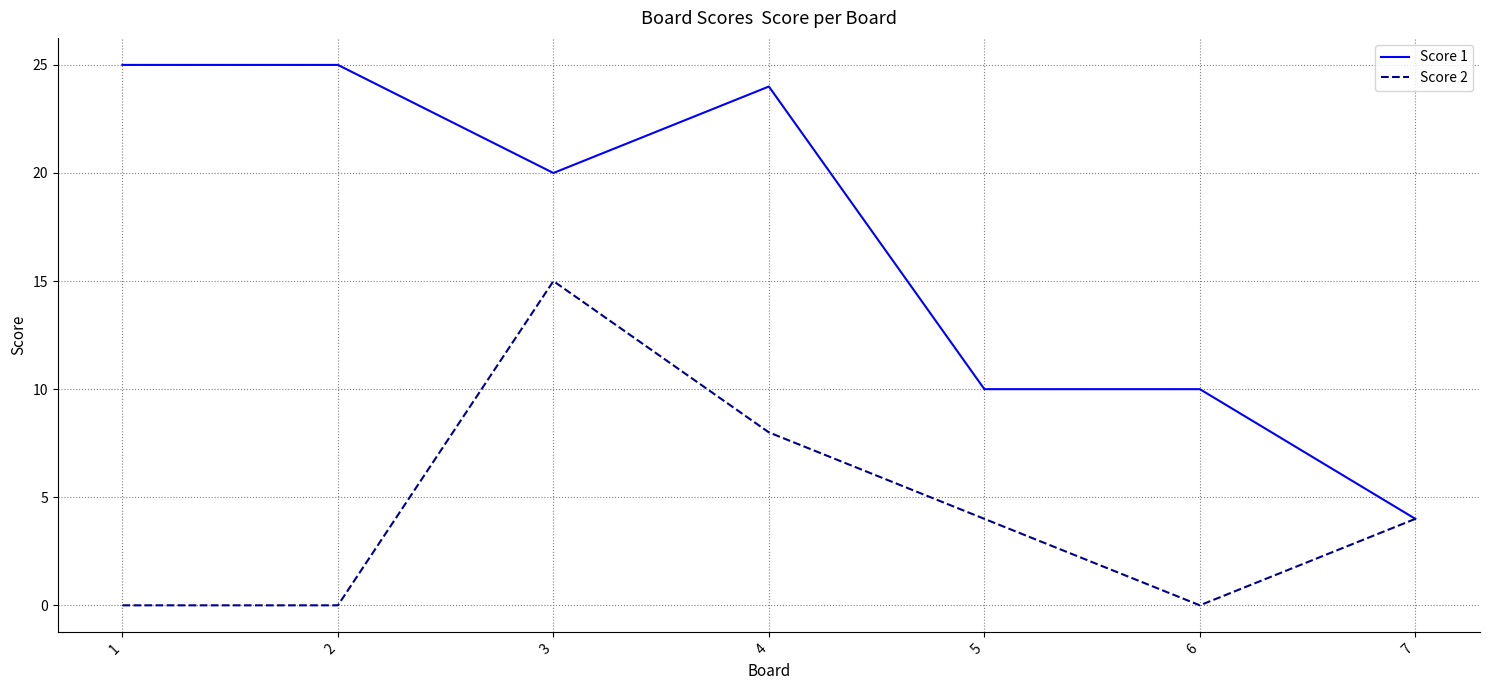

What is the difference between the maximum and second lowest values in the Score 1 series?

15